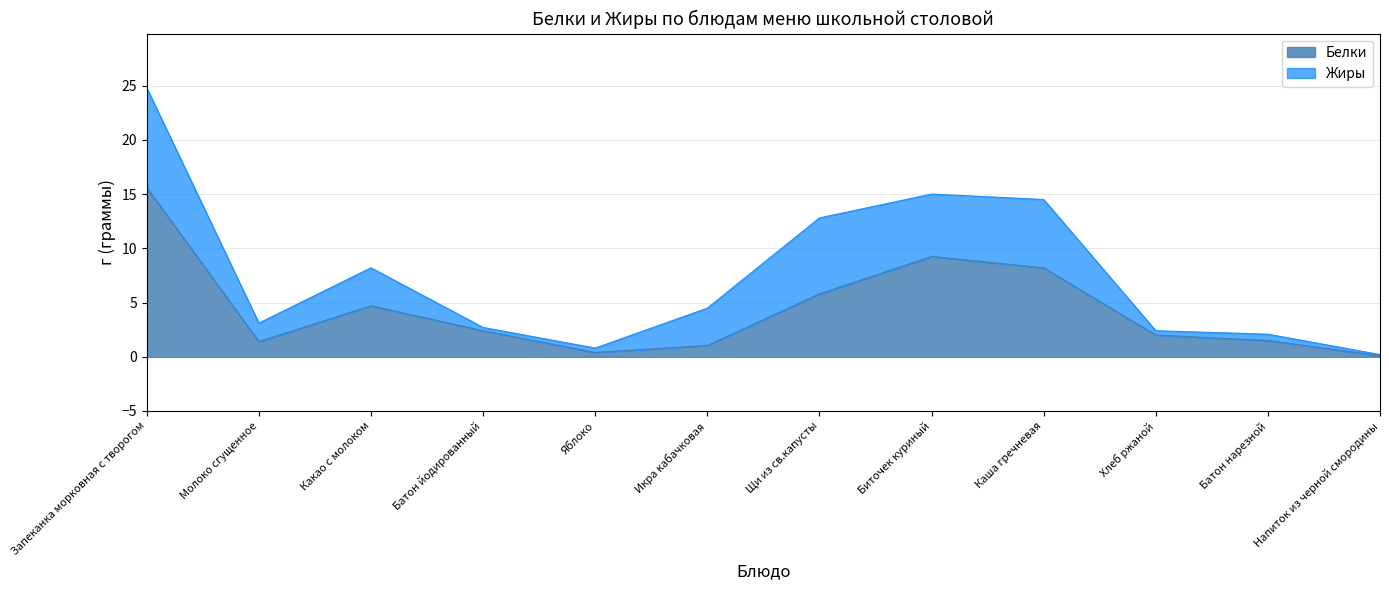

How many lines are shown in the chart?

2